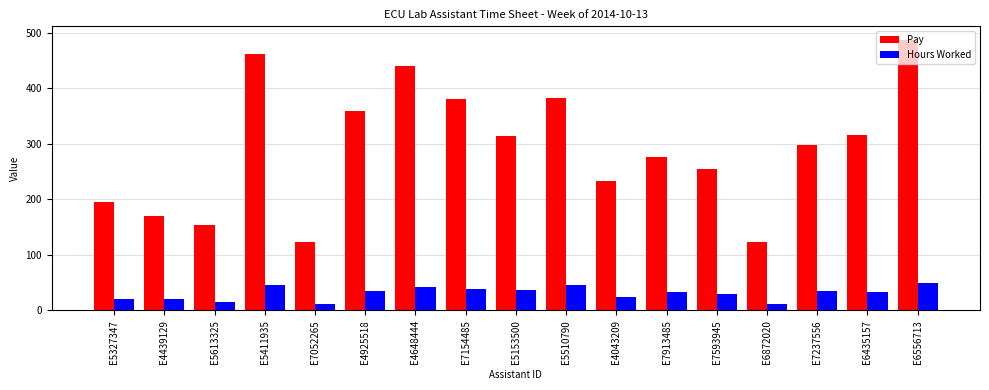

True or false: Pay has a value of 342.3 at E7593945.

False